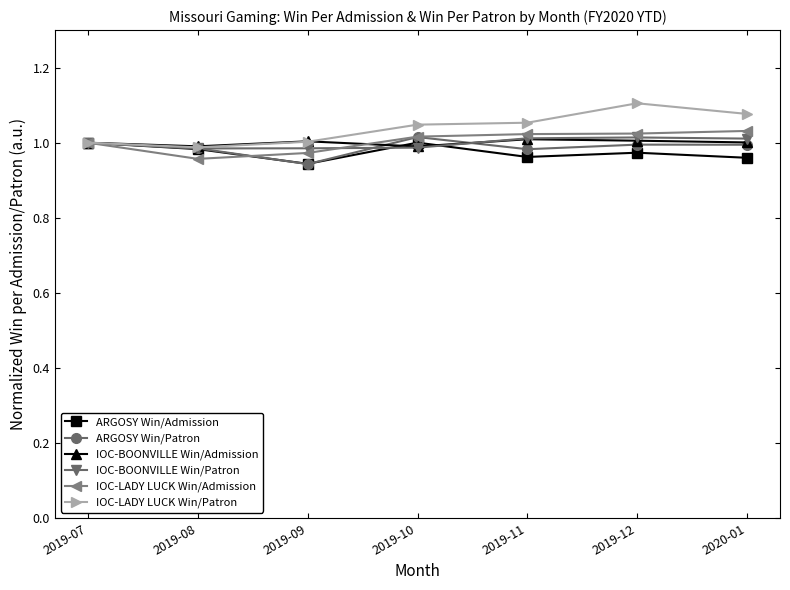

Between 2019-08 and 2019-12, which series saw the biggest shift?

IOC-LADY LUCK Win/Patron